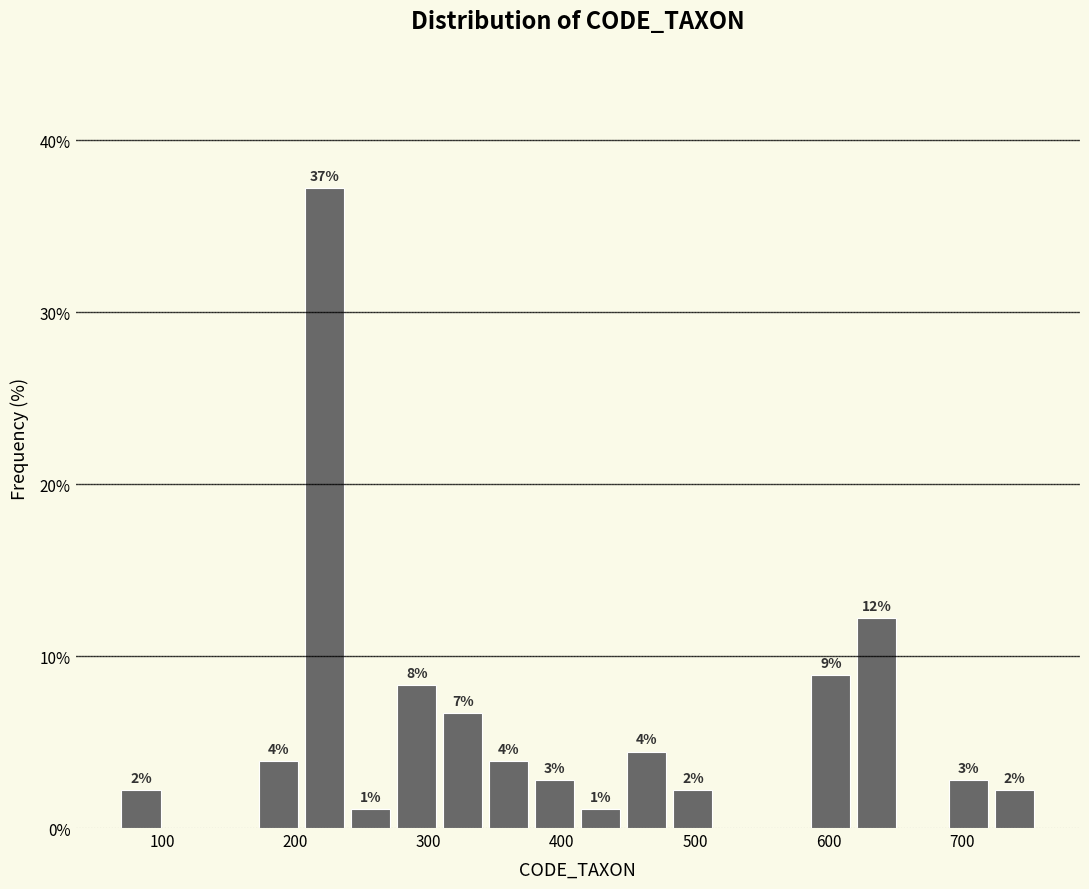

Around what value on the x-axis is the tallest bar? Give the approximate position of its centre, as read against the axis.

220